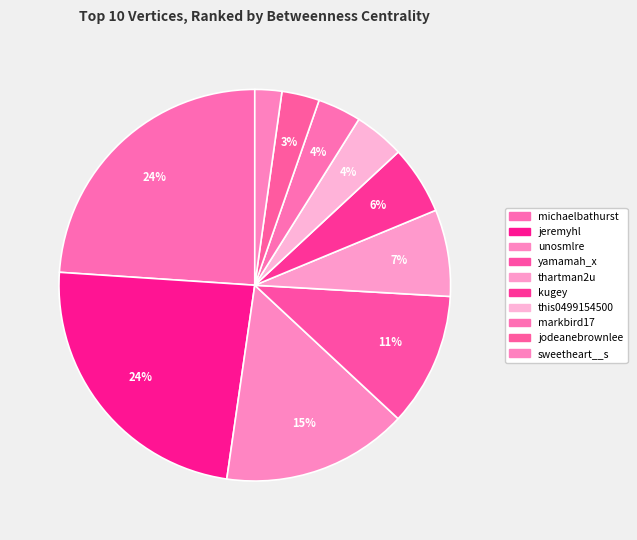

Rank the categories by value from highest to lowest.

michaelbathurst, jeremyhl, unosmlre, yamamah_x, thartman2u, kugey, this0499154500, markbird17, jodeanebrownlee, sweetheart__s